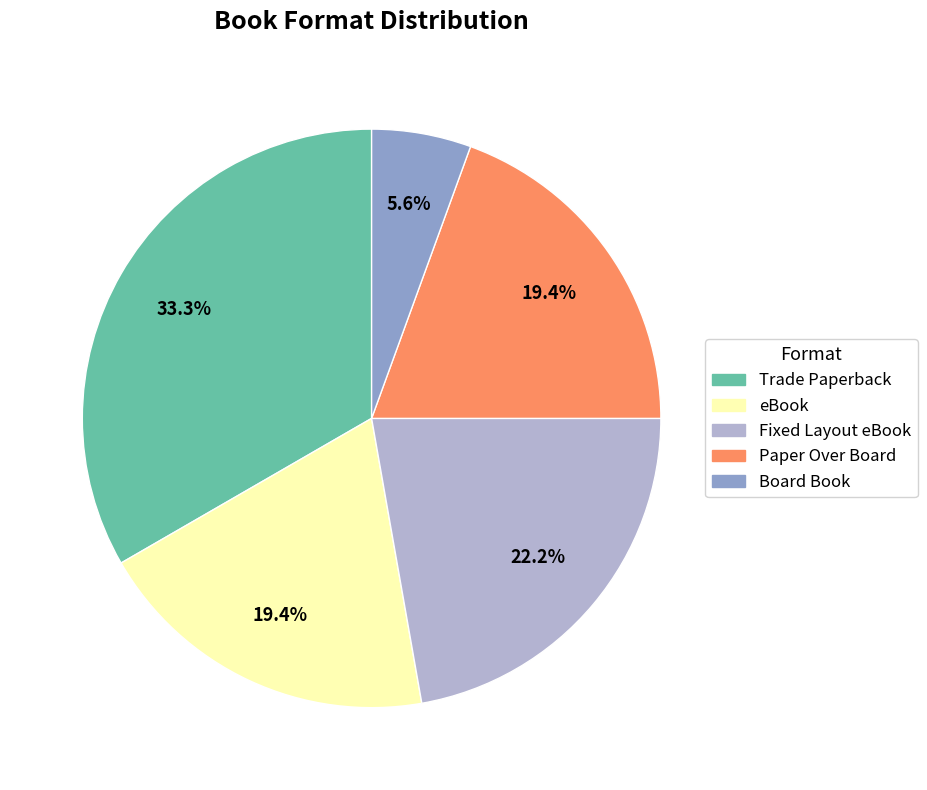

What is the total percentage of Board Book and Paper Over Board?

25.0%